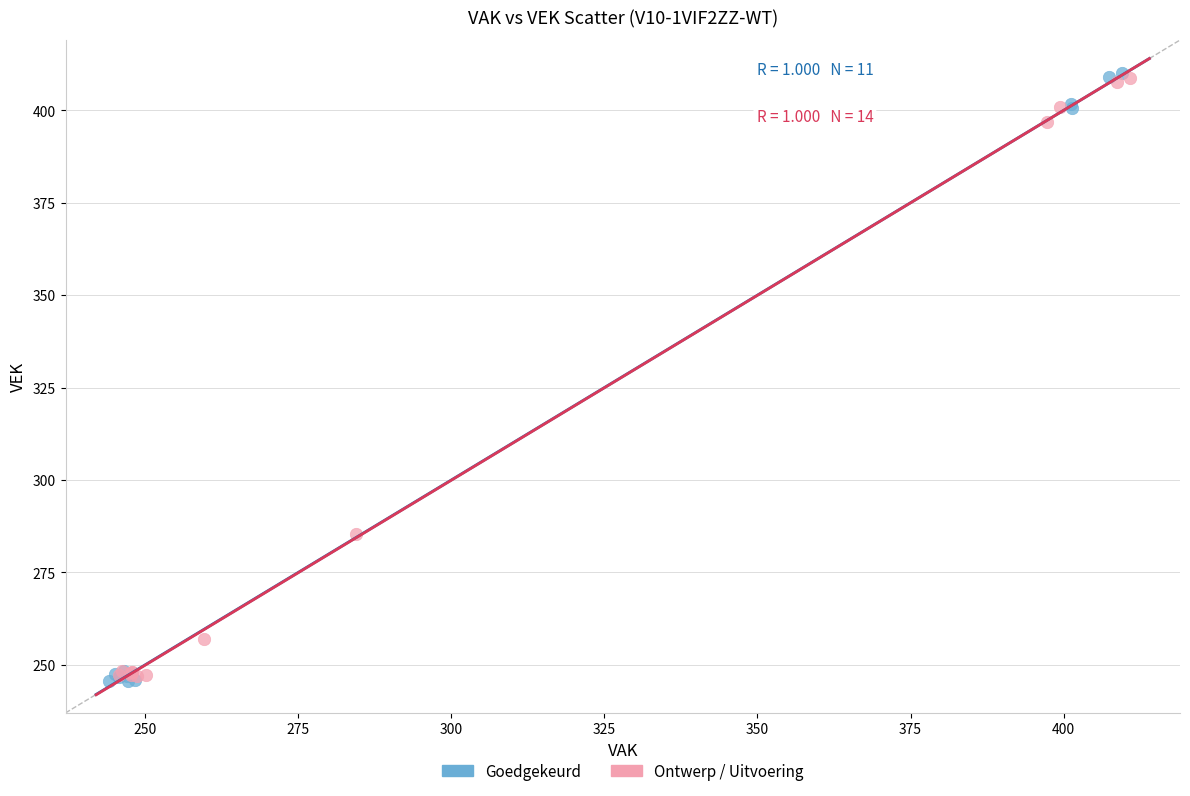

What are all the series names shown in the legend?

Goedgekeurd, Ontwerp / Uitvoering